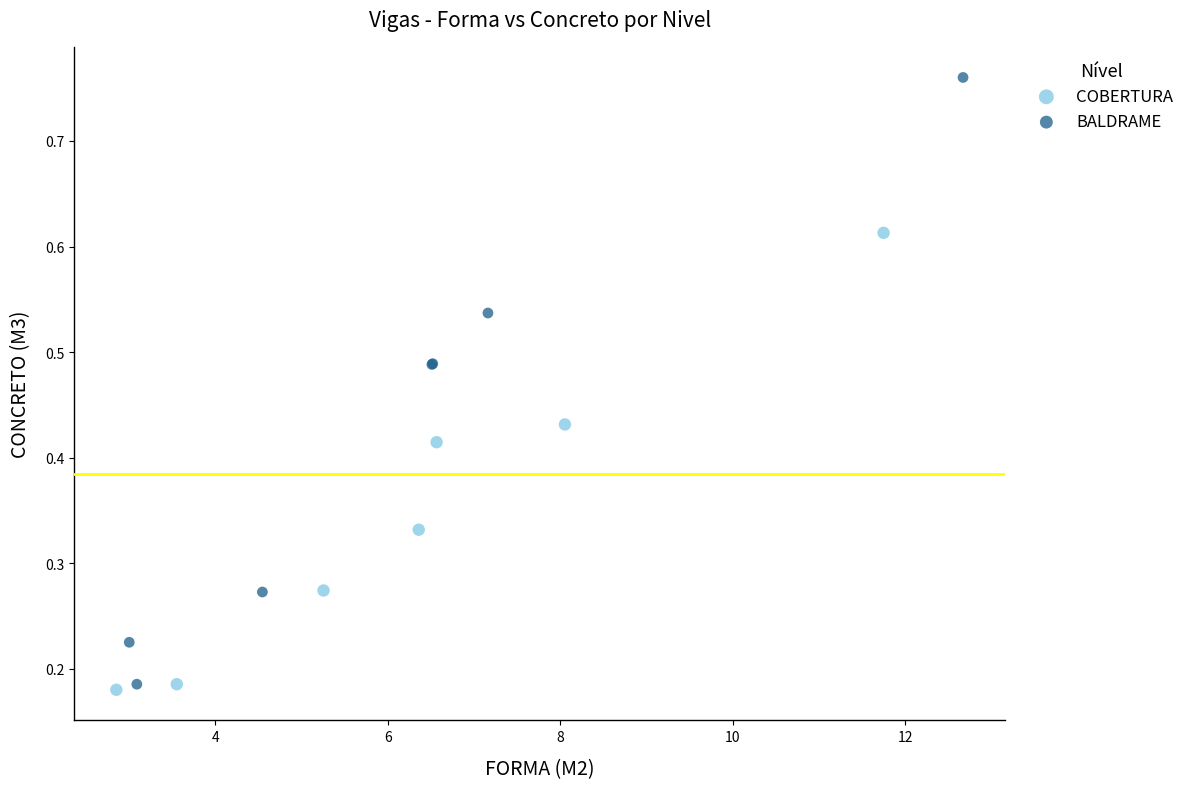

Which series has the largest Y range (max minus min)?

BALDRAME